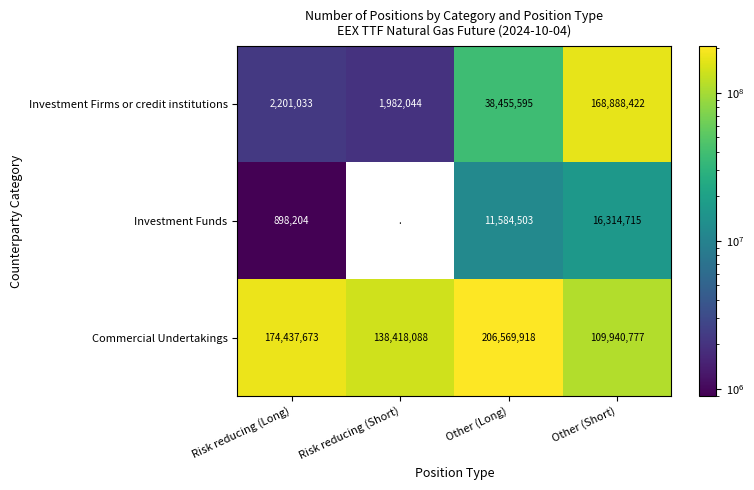

Which series changed the most between Risk reducing (Long) and Other (Long)?

Investment Firms or credit institutions